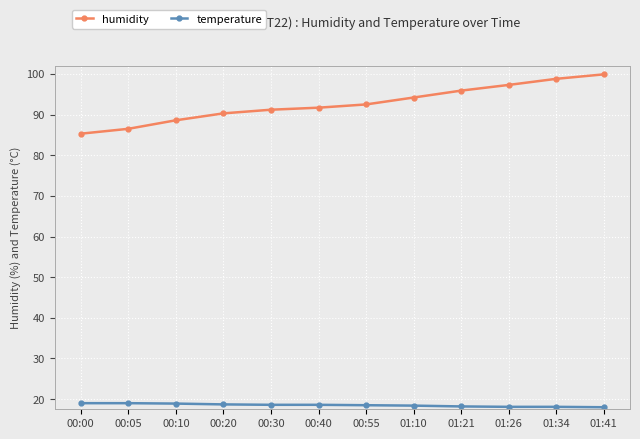

How many lines are shown in the chart?

2